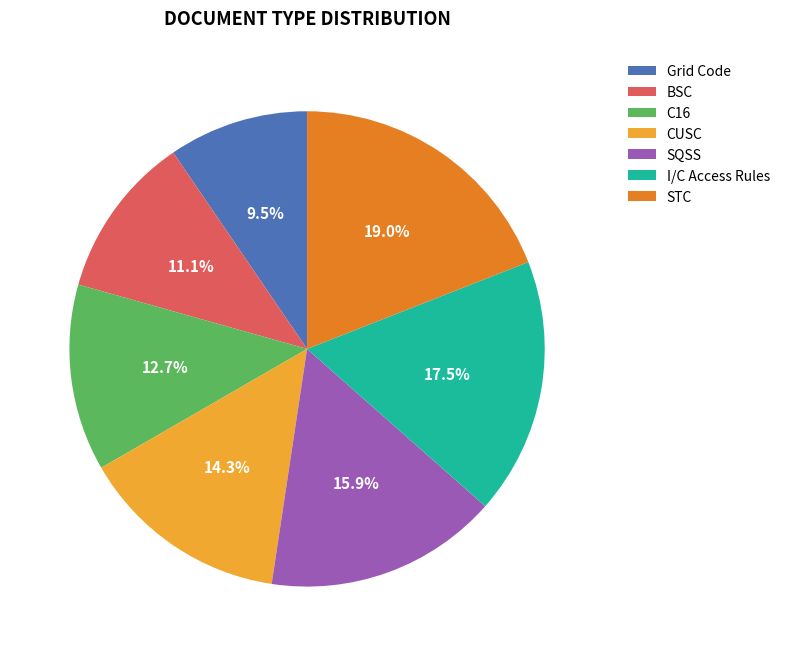

Which slice is the smallest?

Grid Code